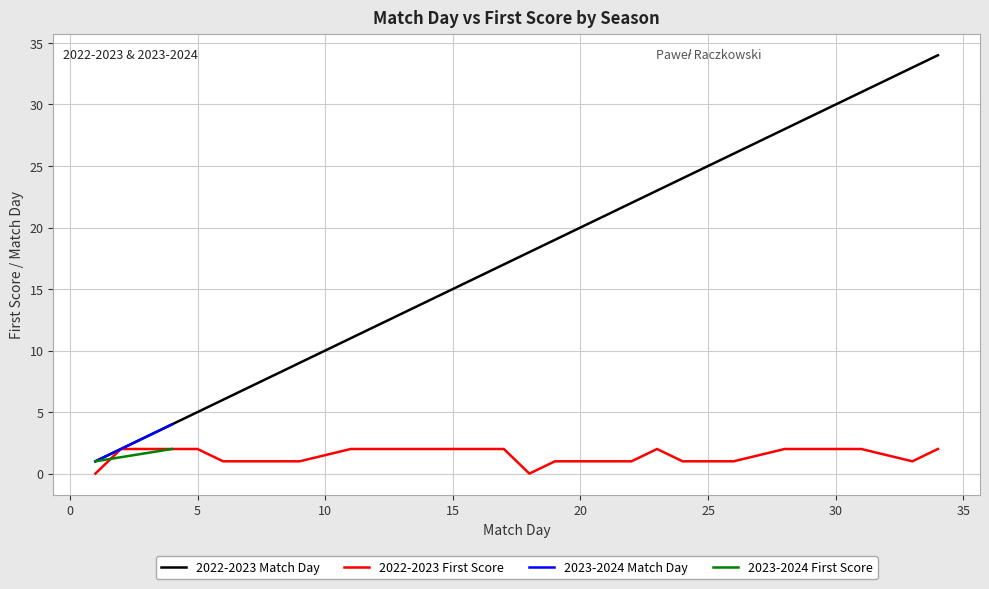

Is it true that 2022-2023 Match Day equals 2 at 3?

False